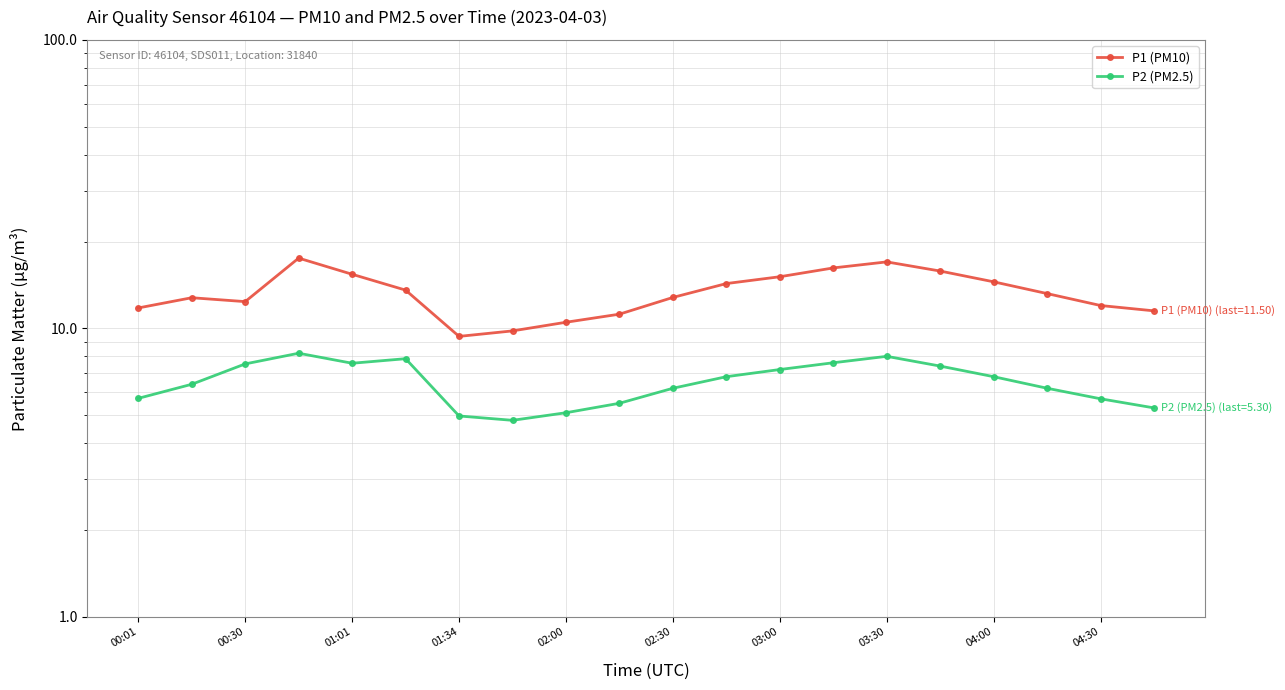

Is this an area chart (filled region under the line)?

No